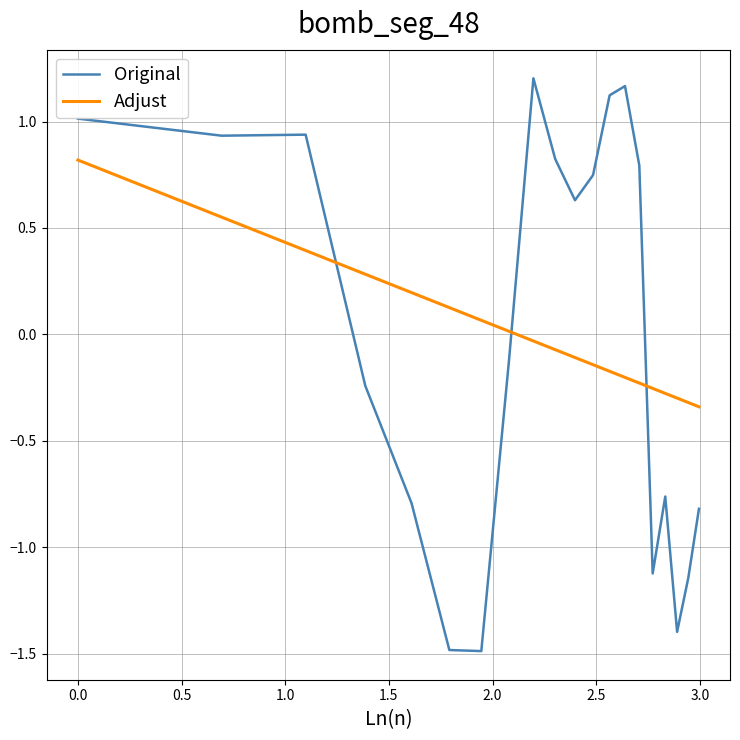

True or false: Adjust and Original cross at least once.

True